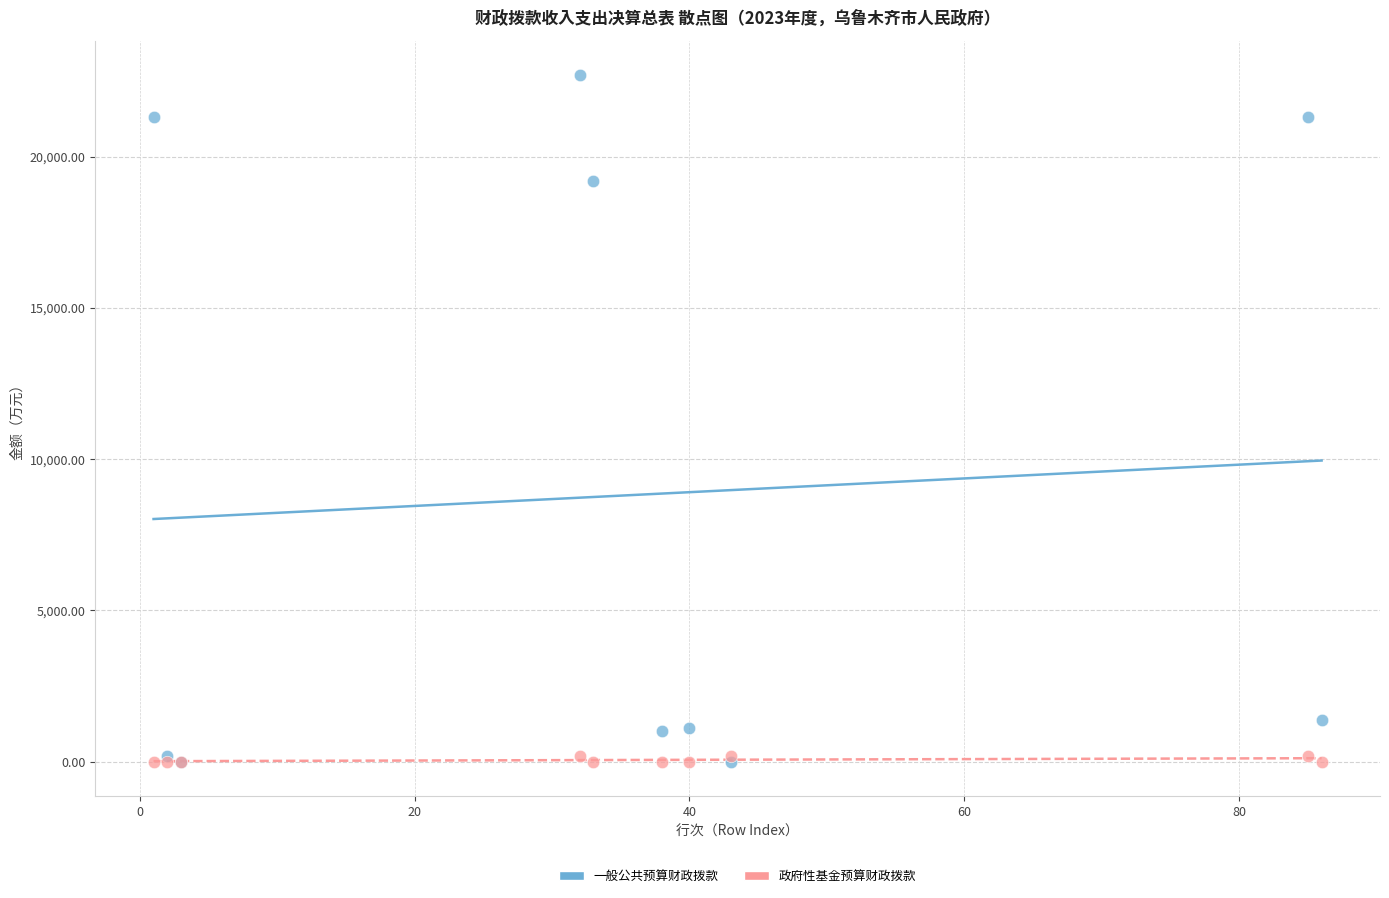

Across all series, what Y value is closest to 11353?

19209.0